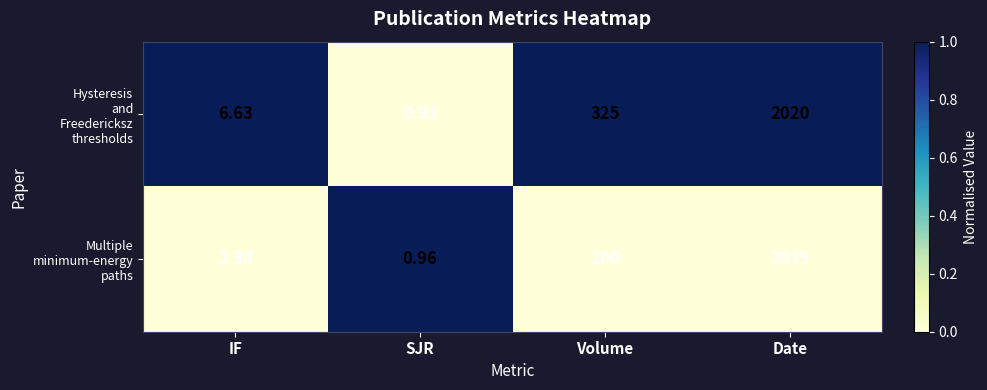

Which category has the highest value across all series?

Date